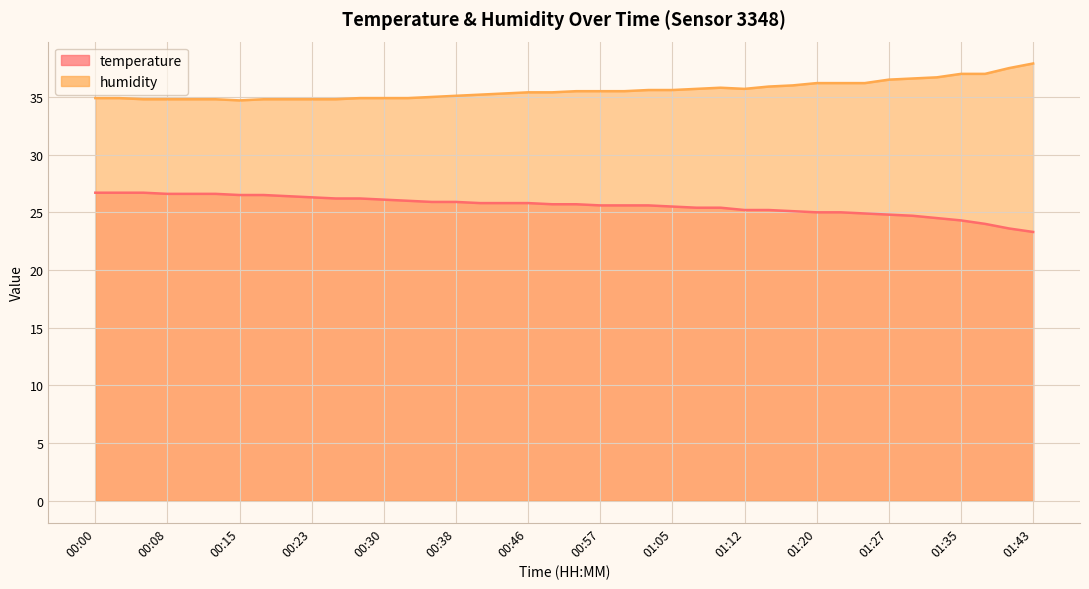

Rank the series at 00:00 from highest to lowest value.

humidity, temperature